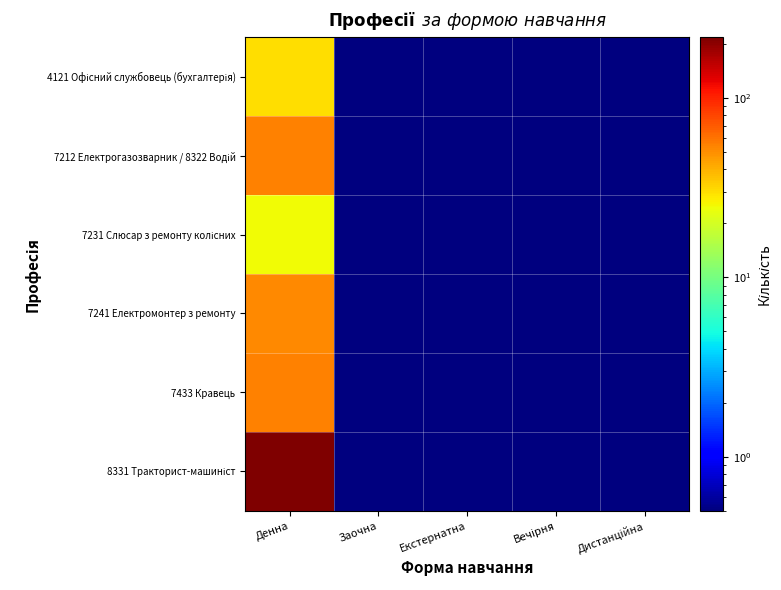

What is the total value across all series at Денна?

434.0